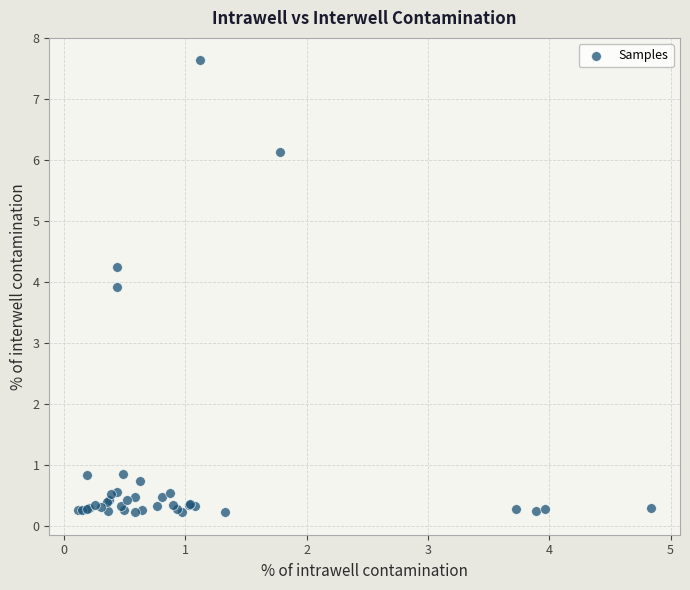

What Y value in the scatter plot is closest to 3?

3.9